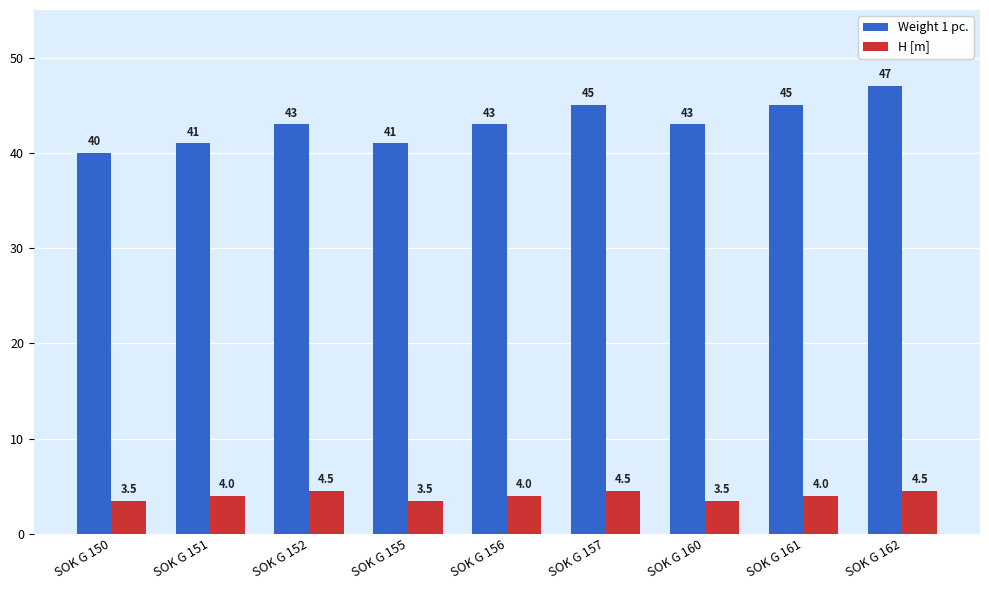

Read the Weight 1 pc. value at SOK G 155.

41.0